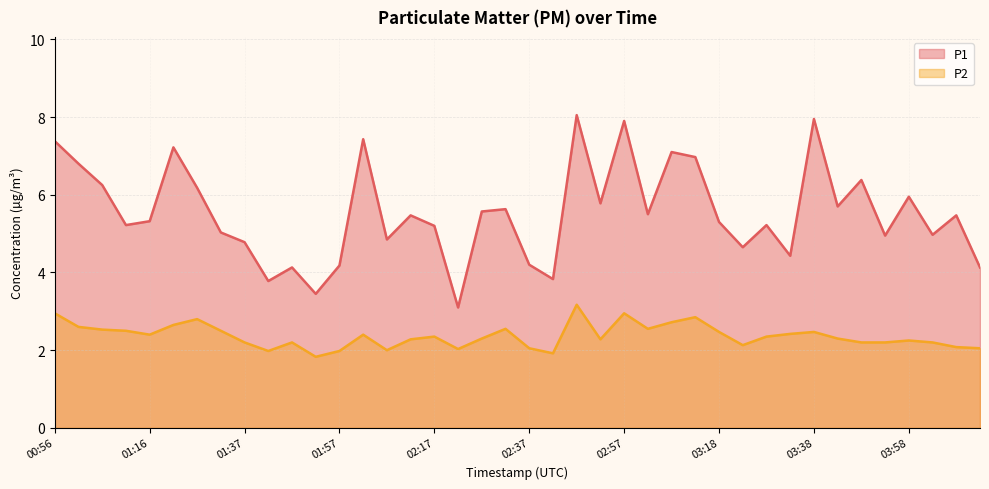

What is the maximum value for P1?

8.1